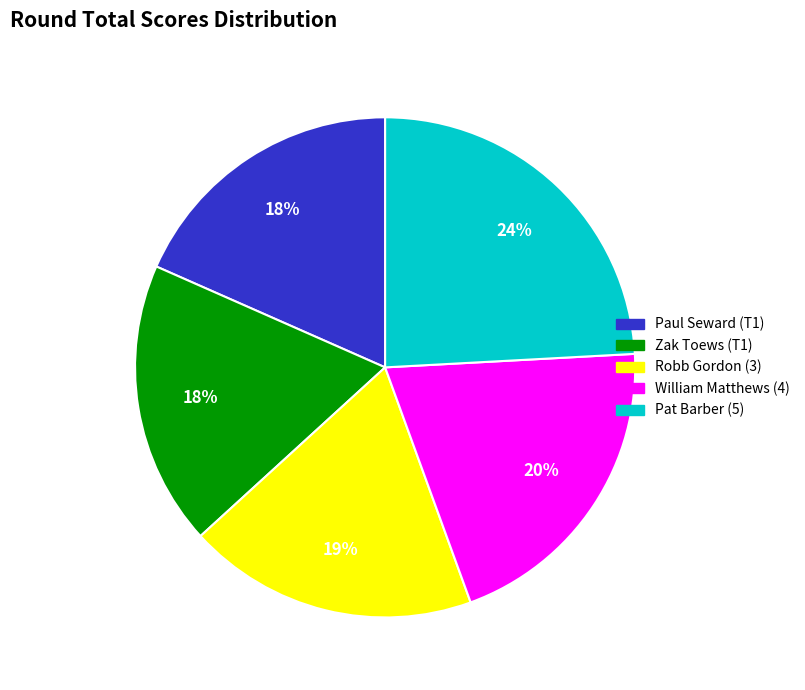

Between William Matthews (4) and Paul Seward (T1), which is larger?

William Matthews (4)